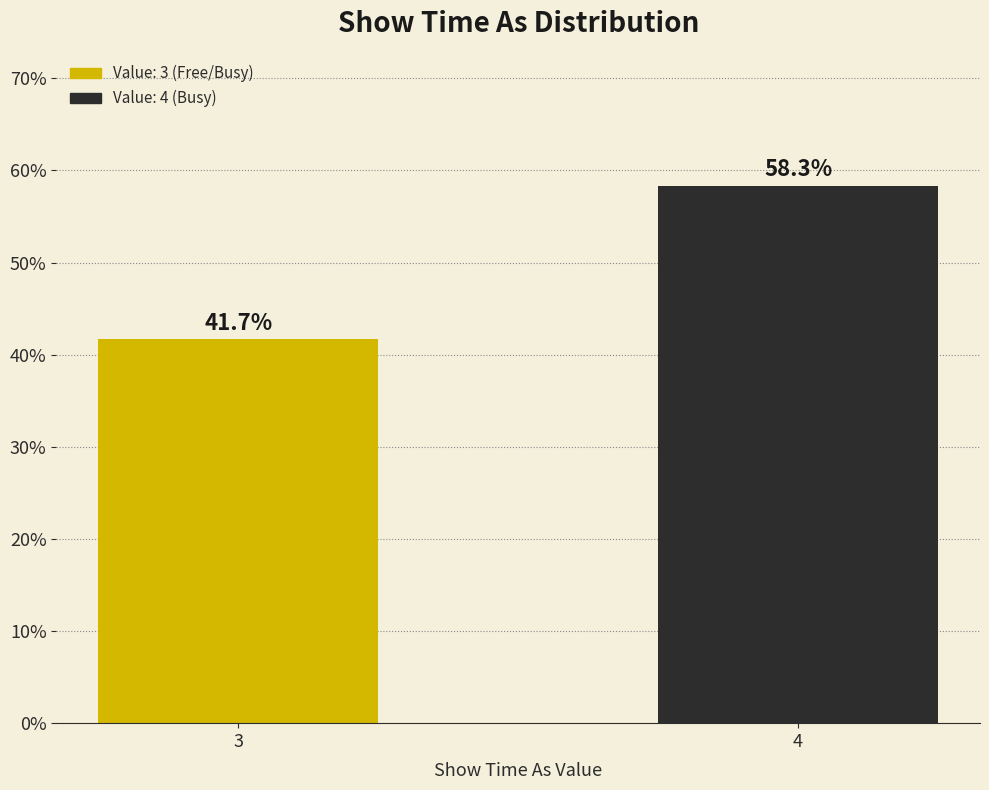

Reading left to right, list all the values displayed in this chart.

3=41.7	4=58.3